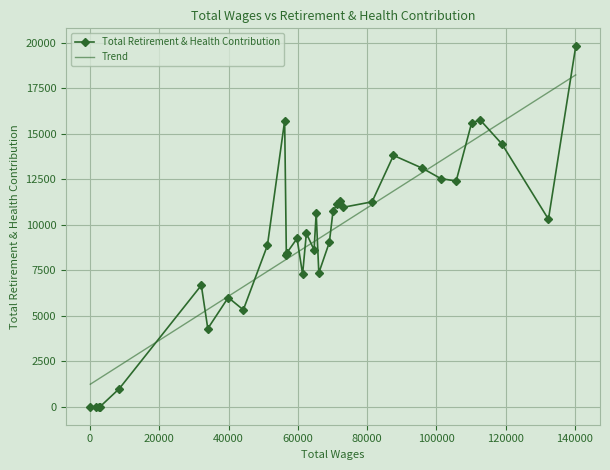

What is the change in value from 7 to 13?

-2356